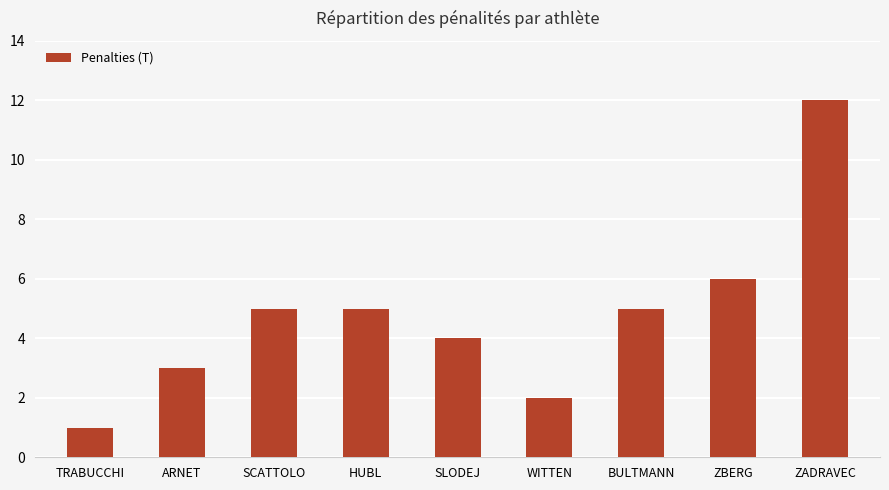

Is it true that the value at BULTMANN is 8?

False